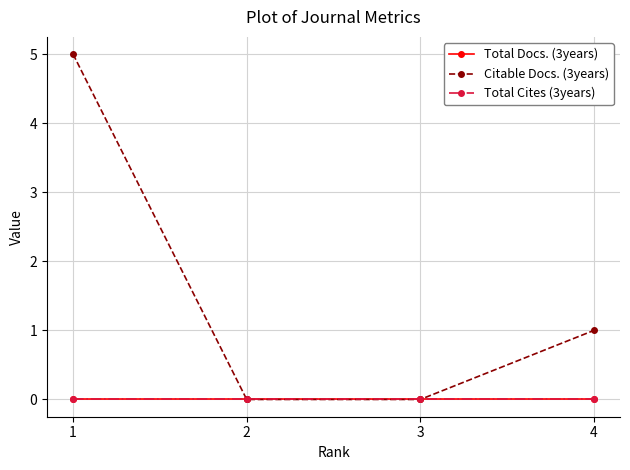

True or false: Total Cites (3years) has more than 2 points higher than both neighbors.

False